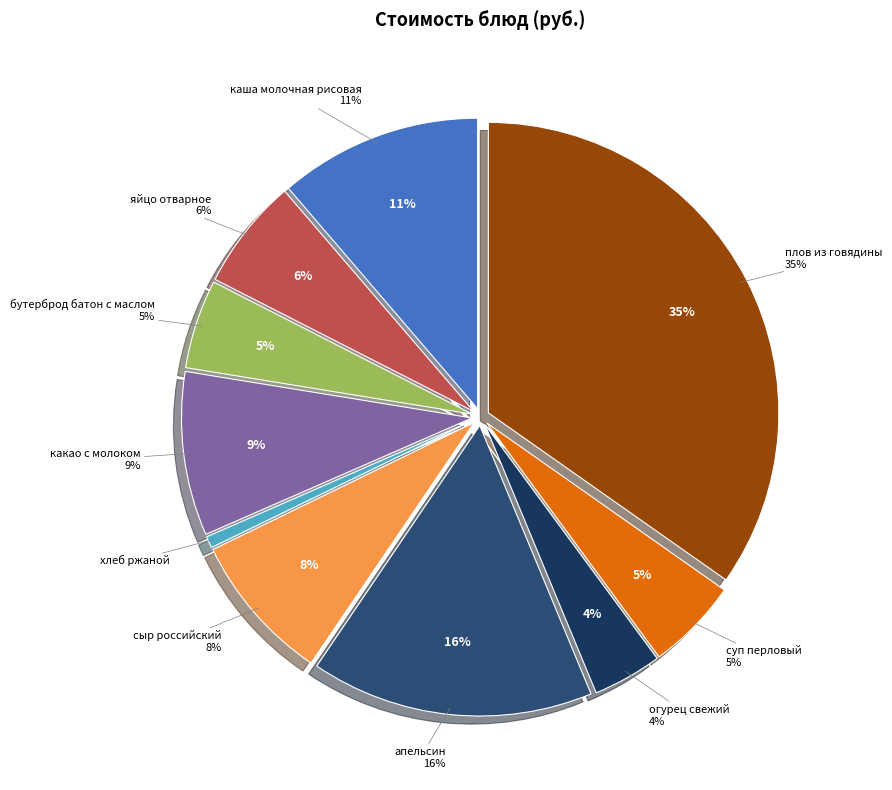

To the nearest percent, what is the difference between the largest and smallest slice percentages?

34%